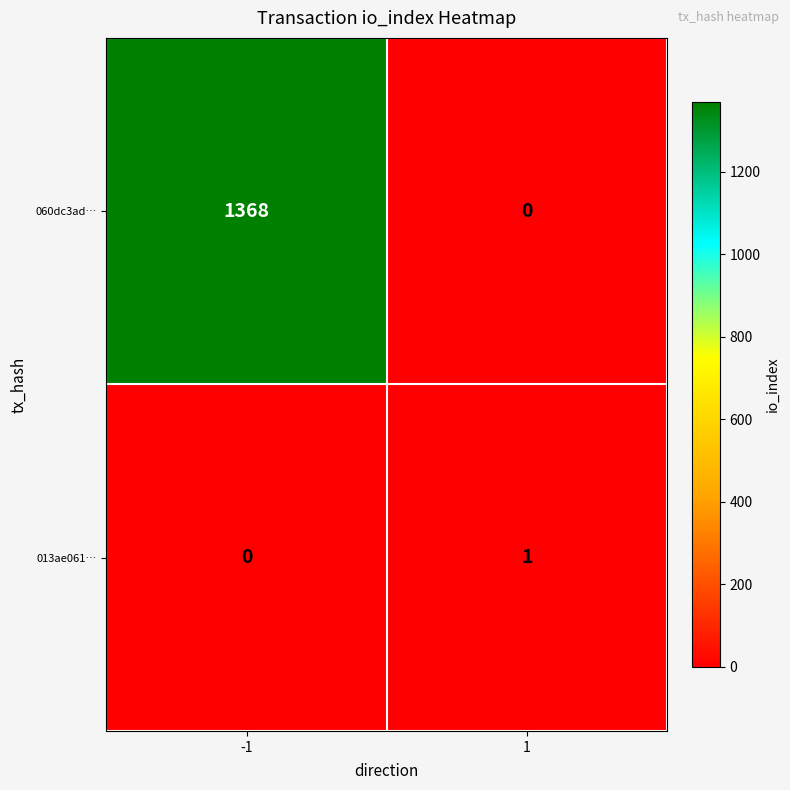

List the series in order of their overall mean, lowest first.

013ae061…, 060dc3ad…